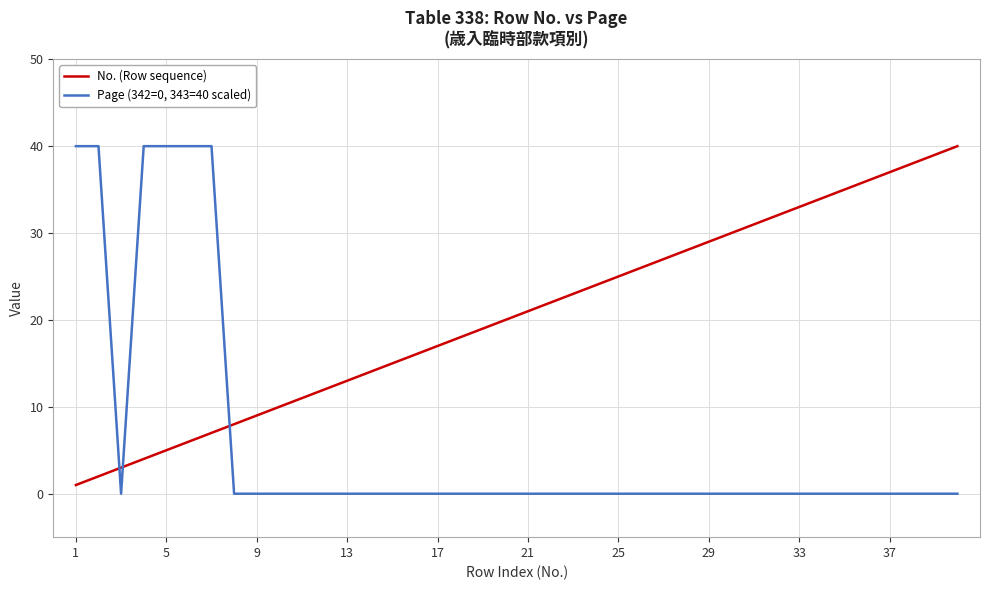

What is the difference between the maximum and minimum values in the No. (Row sequence) series?

39